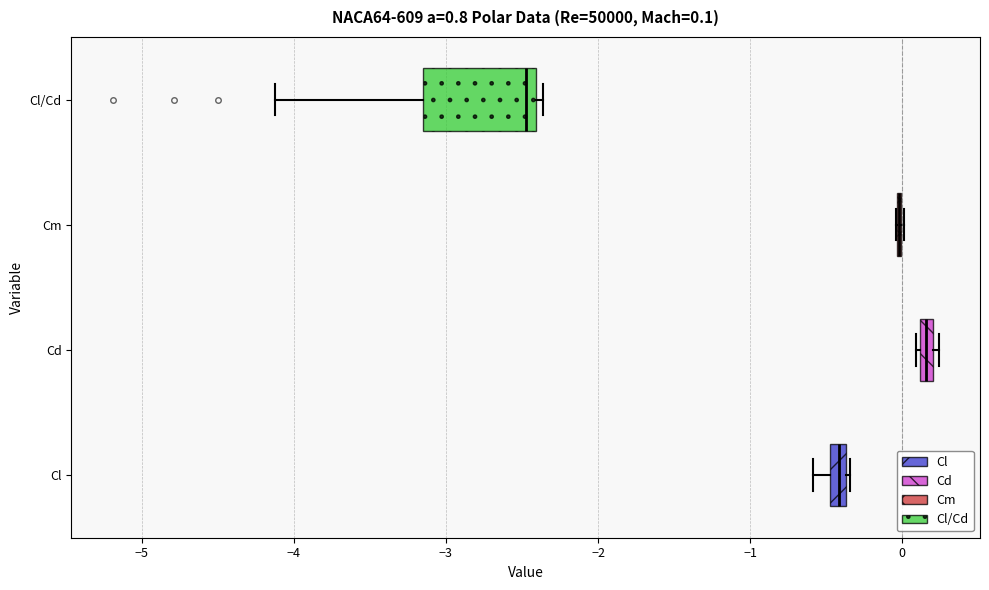

Which box is the widest, from its left edge to its right edge?

Cl/Cd